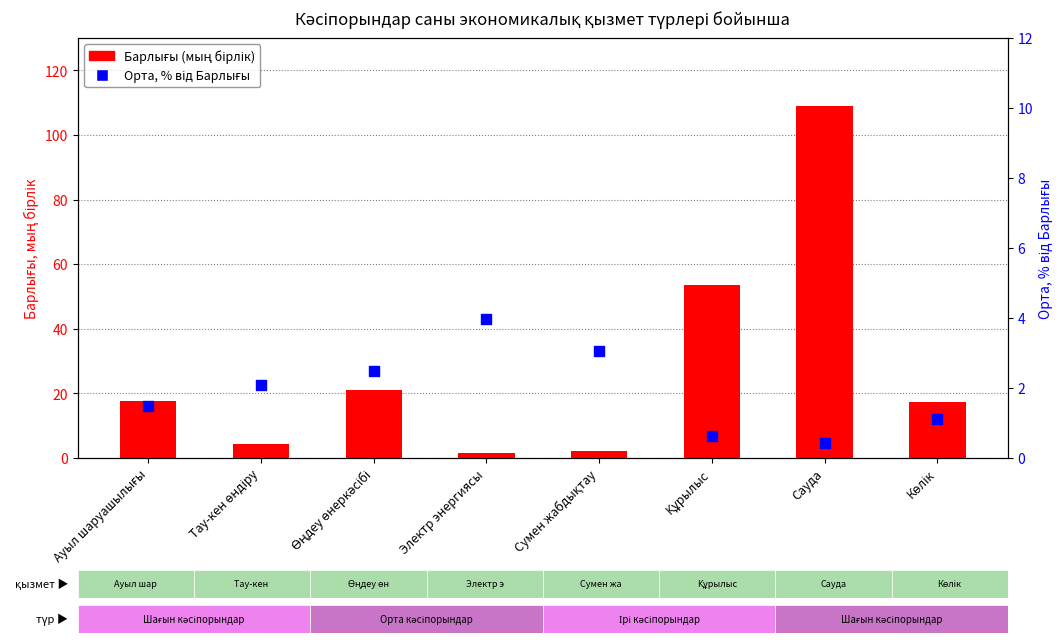

At which category is the sum across all series the highest?

Сауда